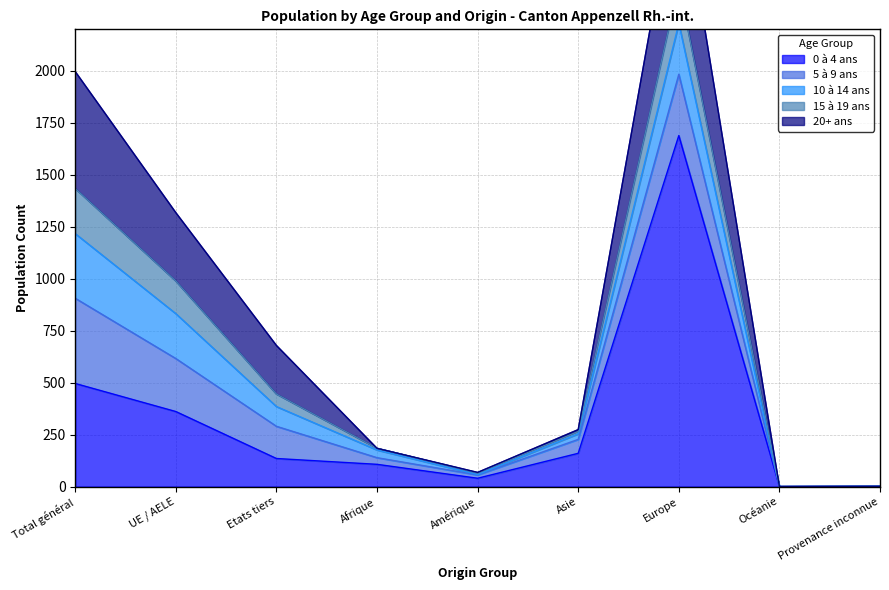

Between which two adjacent categories do 5 à 9 ans and 20+ ans first intersect?

Etats tiers and Afrique